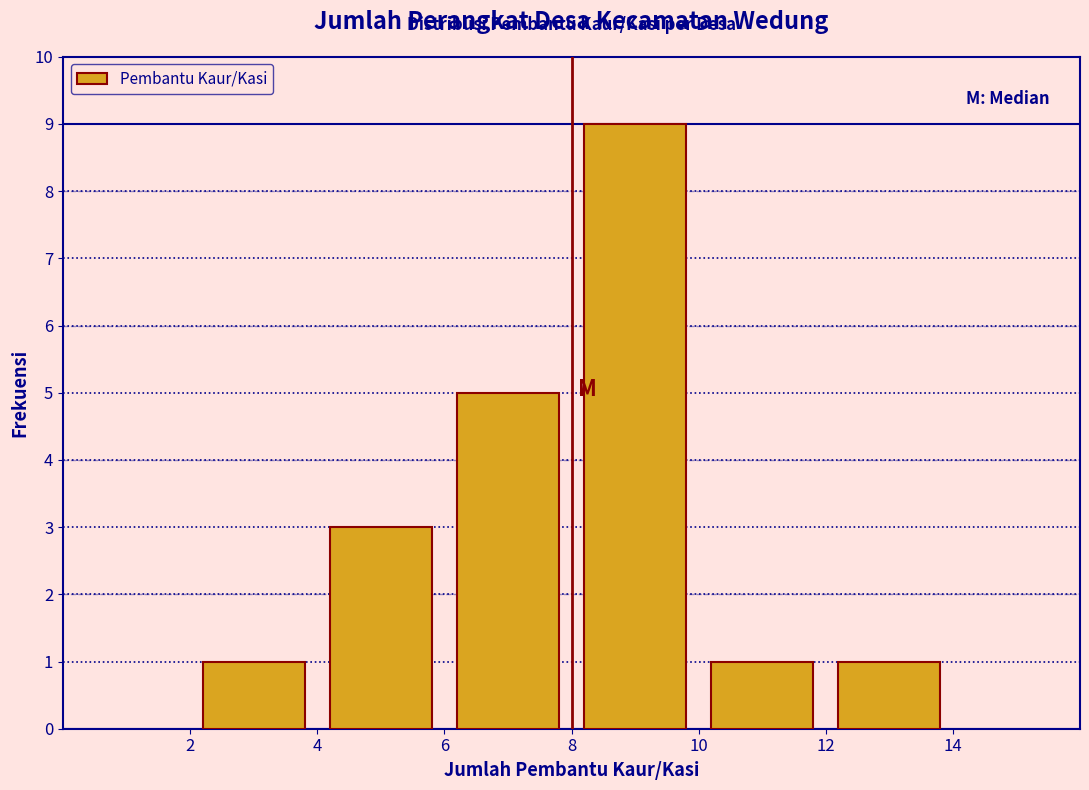

Which range on the x-axis has the tallest bar?

8 to 10